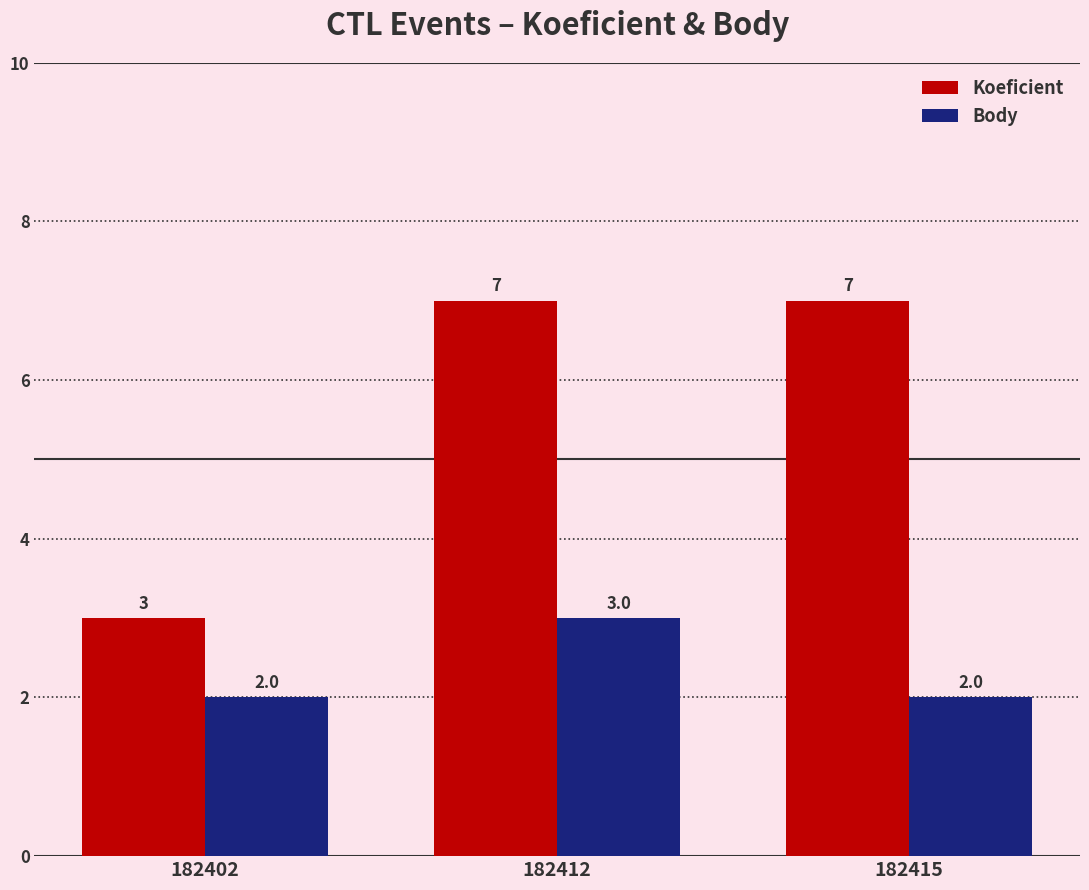

Which series has the widest spread of values?

Koeficient